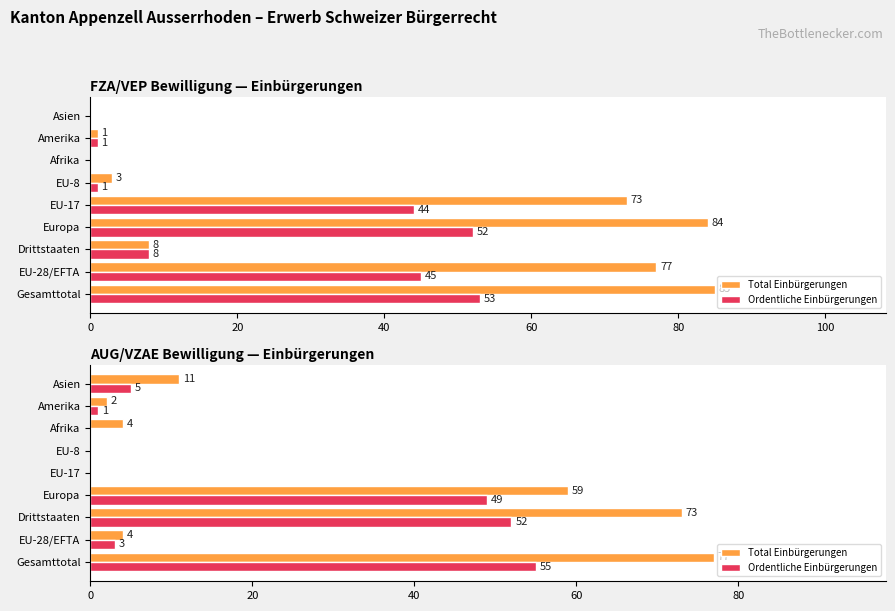

Which series changed the most between EU-17 and EU-8?

Total Einbürgerungen